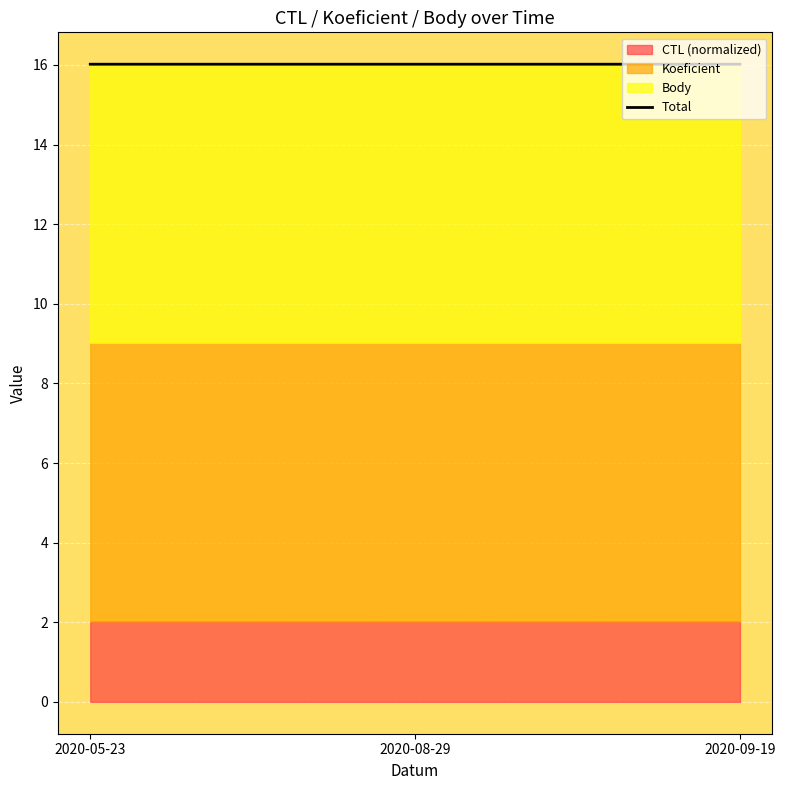

What is the approximate value at 2020-05-23?

16.0